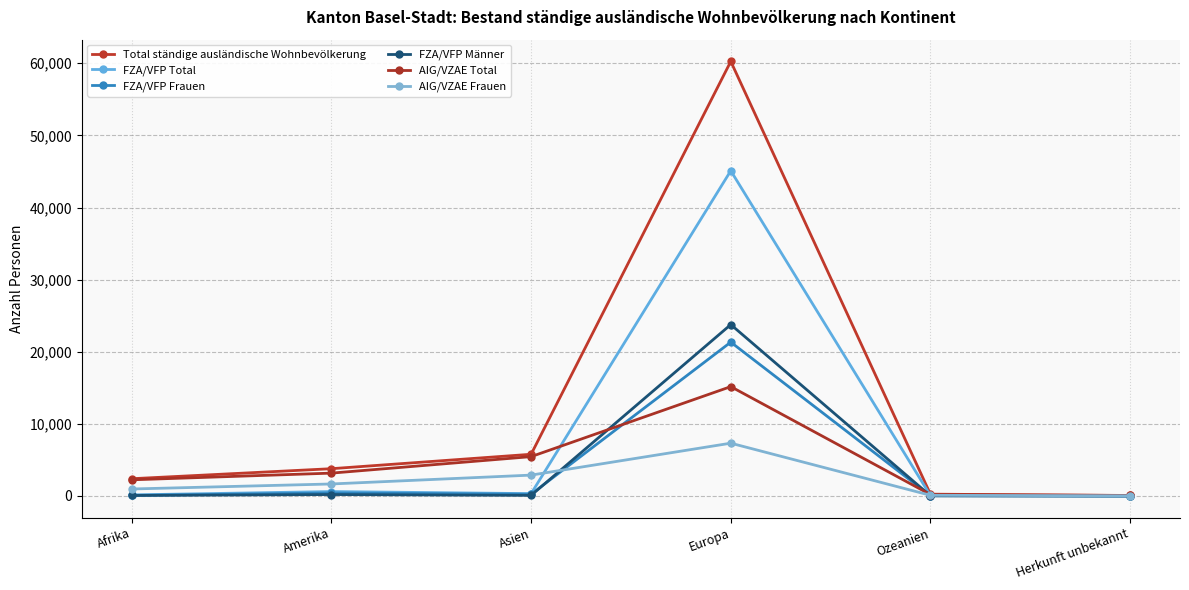

True or false: FZA/VFP Total and AIG/VZAE Total intersect in this chart.

True